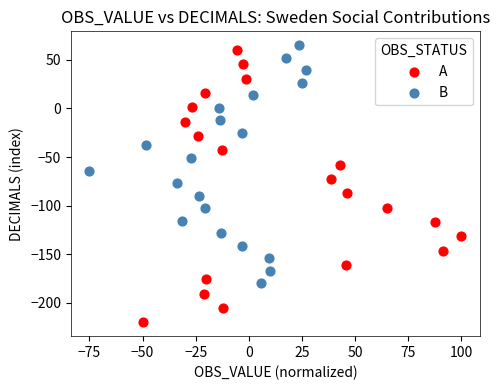

Which series reaches the minimum Y coordinate?

A